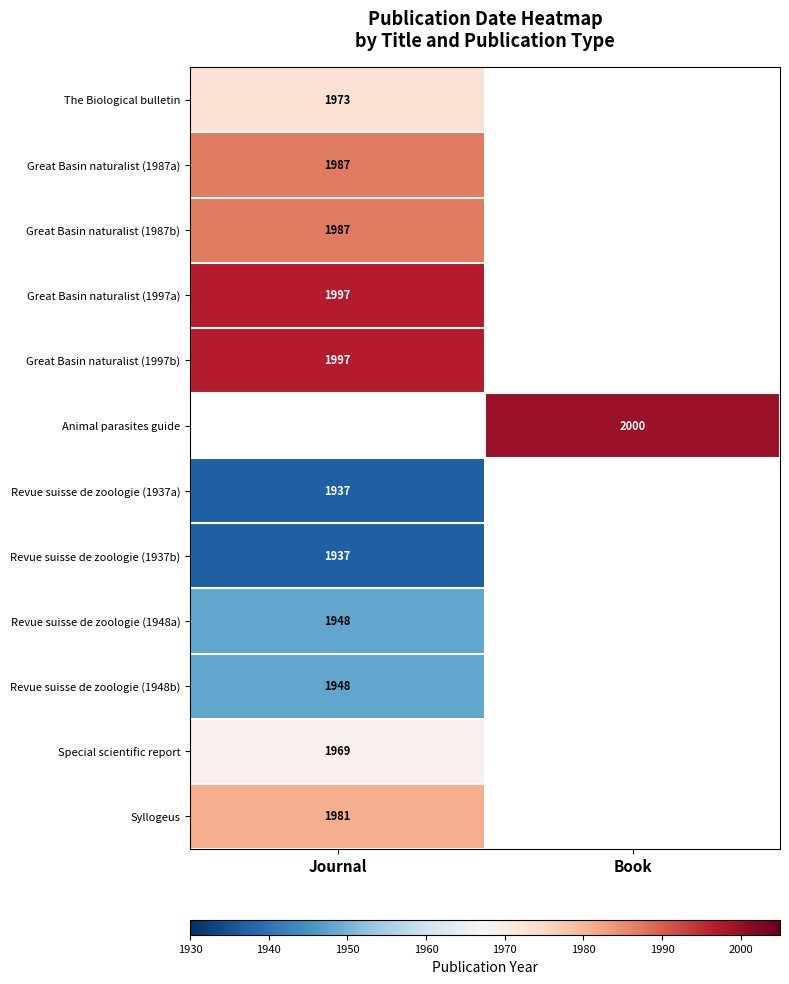

The value of Great Basin naturalist (1997b) at Journal is 1997. True or false?

True